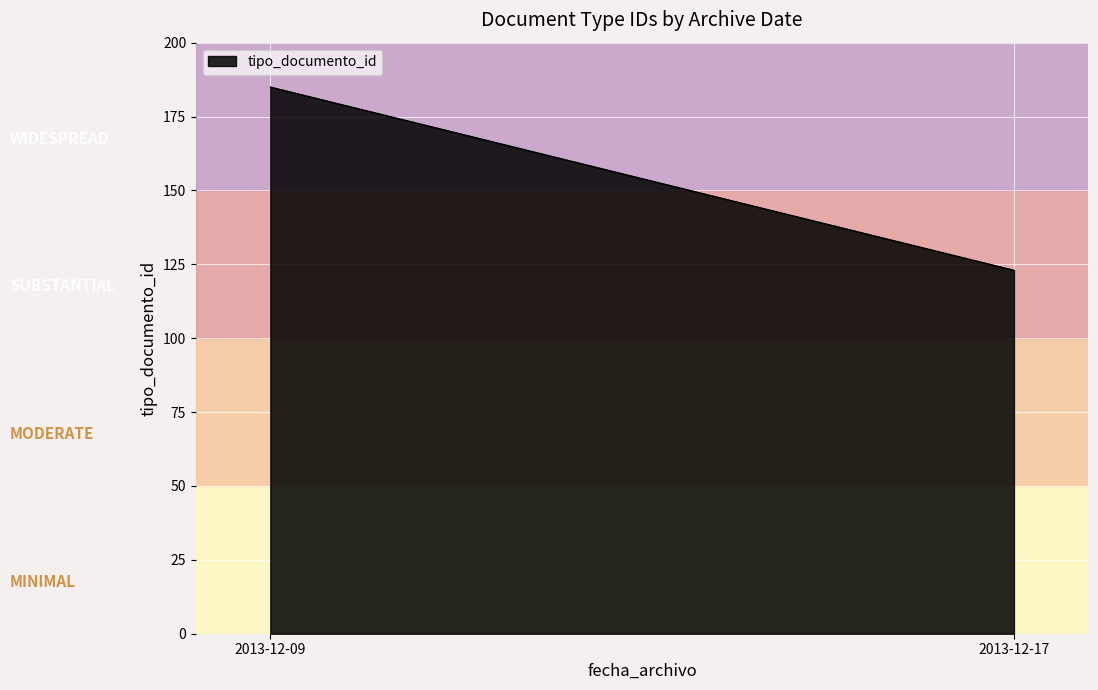

Reading left to right, what are all the values shown in this chart?

2013-12-09=185	2013-12-17=123